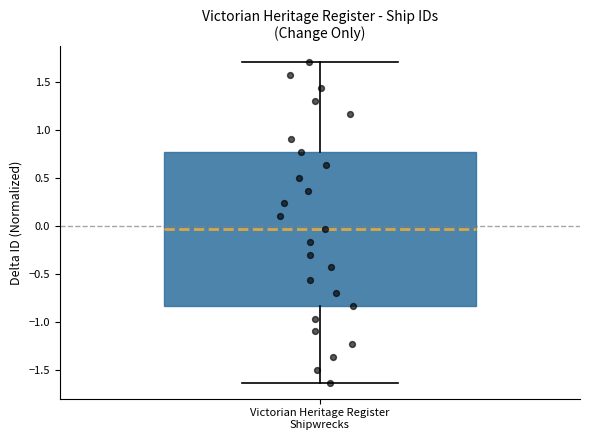

Transcribe this box plot: give where the median line is, the range the box spans, and where the two whiskers end, as read against the y-axis. The values are not printed on the chart, so give them approximately, as read against the axis.

median -0.05, box -0.85 to 0.75, whiskers -1.65 to 1.70